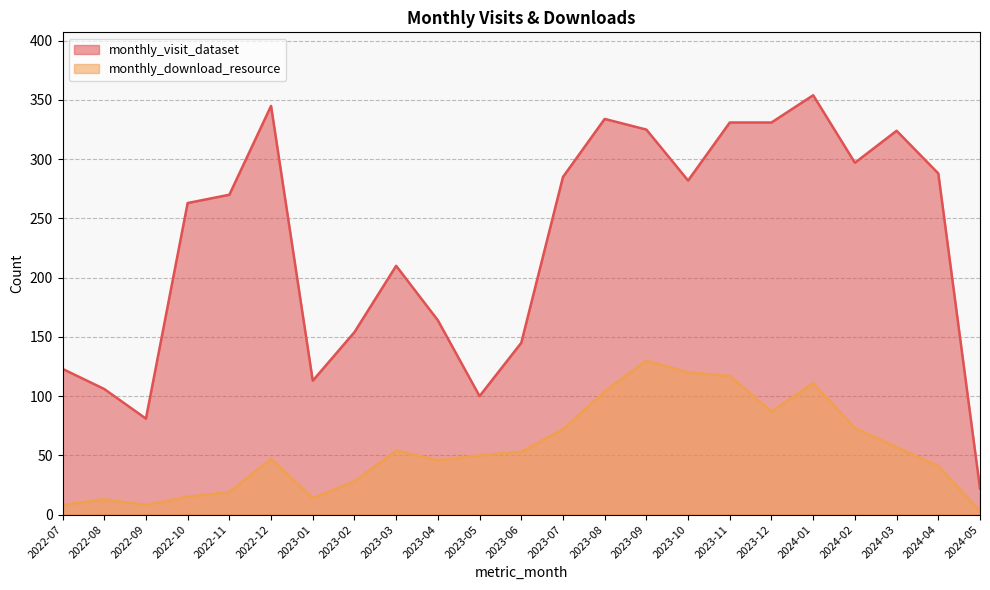

At which category does monthly_visit_dataset reach its first local peak?

2022-12